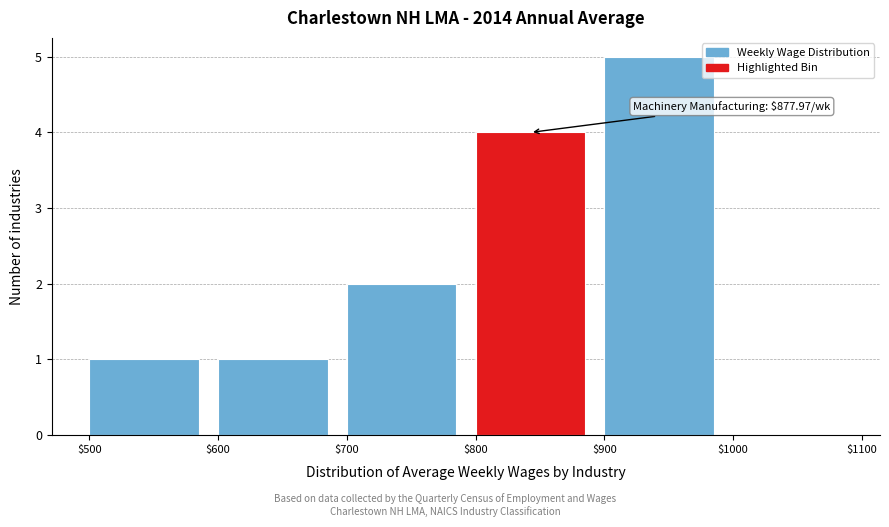

Which range on the x-axis has the tallest bar?

$900 to $1000